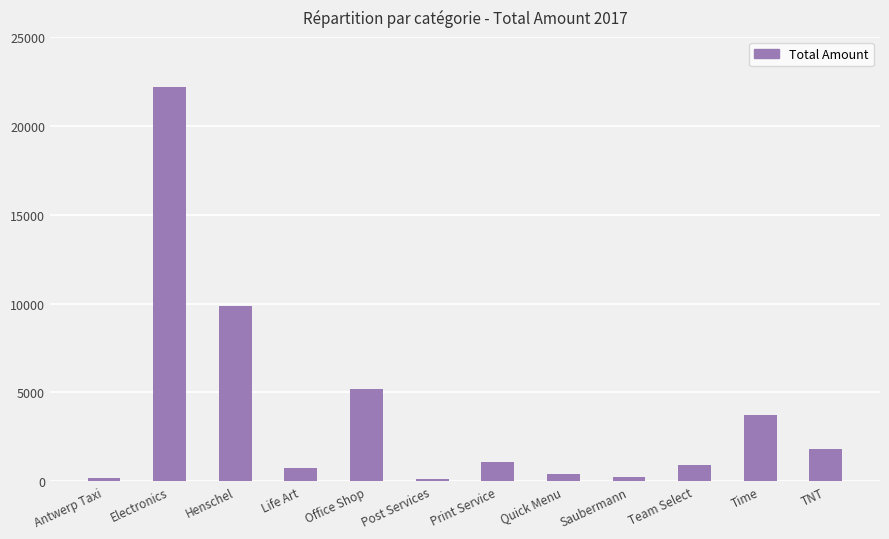

What is the value of the 7th bar from the left?

1115.0